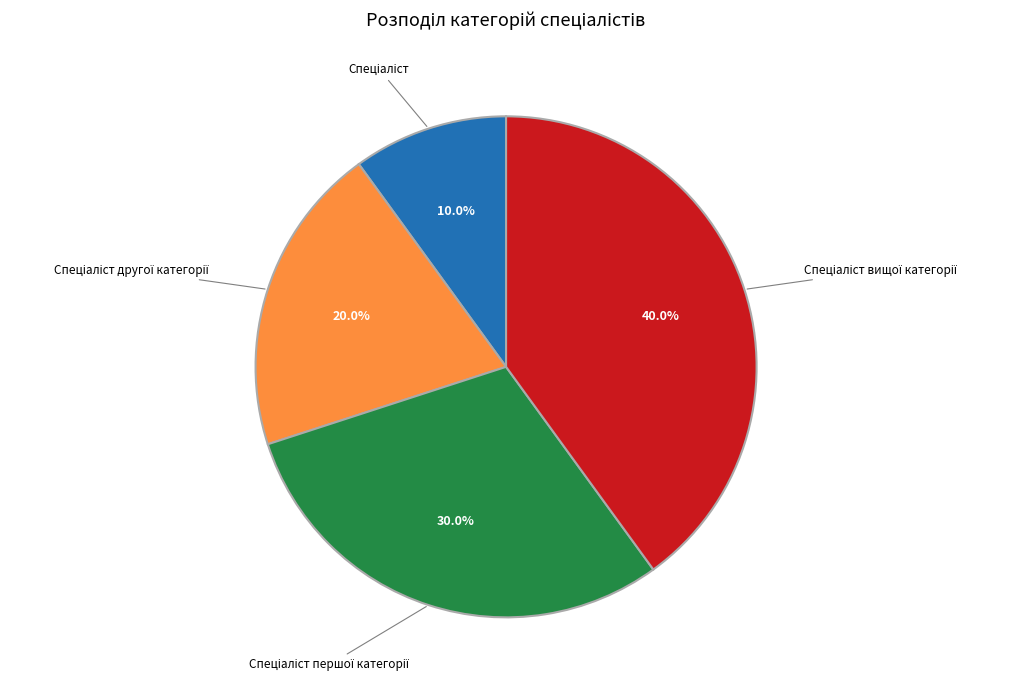

Is there any slice that represents more than half of the pie?

No